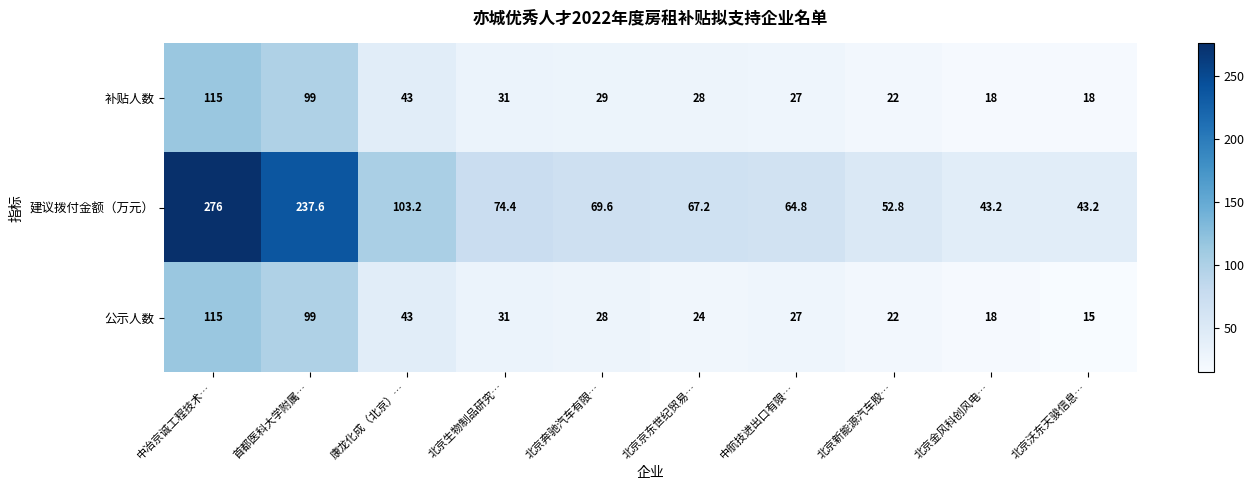

List the labels in order of 公示人数 value, smallest first.

北京沃东天骏信息…, 北京金风科创风电…, 北京新能源汽车股…, 北京京东世纪贸易…, 中航技进出口有限…, 北京奔驰汽车有限…, 北京生物制品研究…, 康龙化成（北京）…, 首都医科大学附属…, 中冶京诚工程技术…